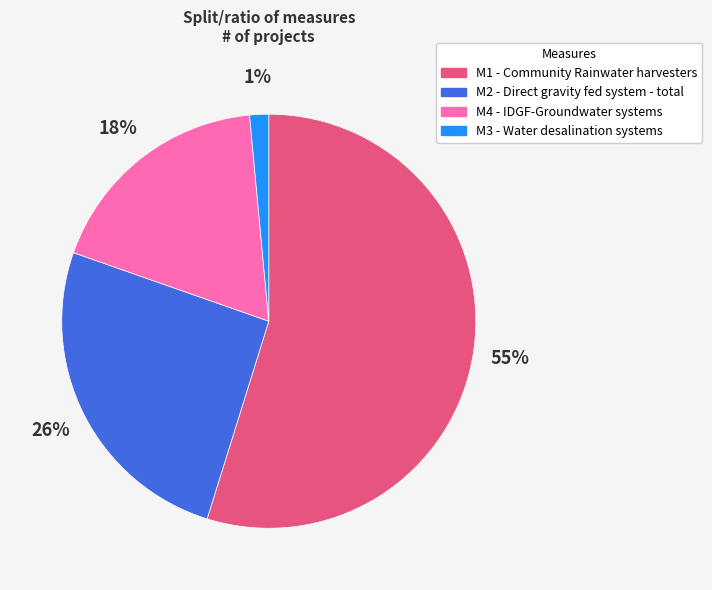

What percentage is the M1 - Community Rainwater harvesters slice, to the nearest percent?

55%